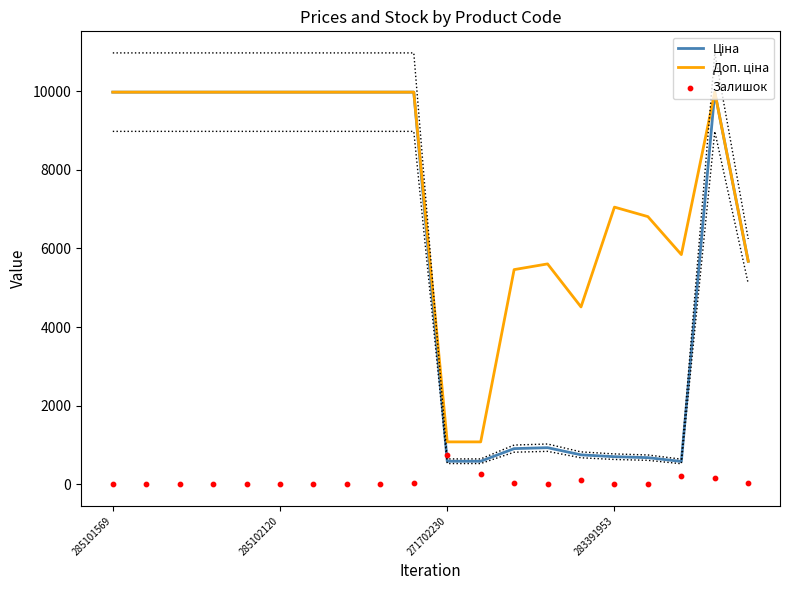

What are all the series names shown in the legend?

Ціна, Доп. ціна, Залишок